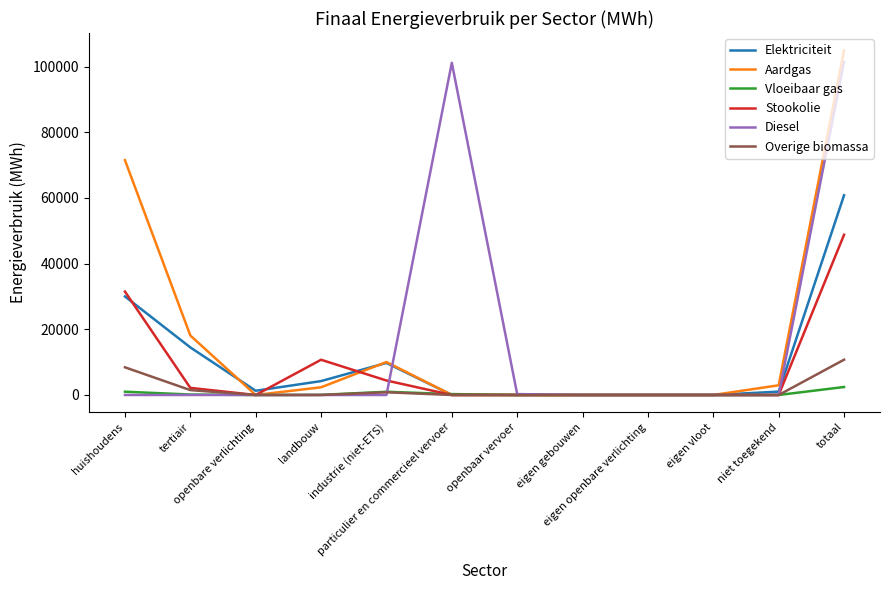

How many lines are shown in the chart?

6